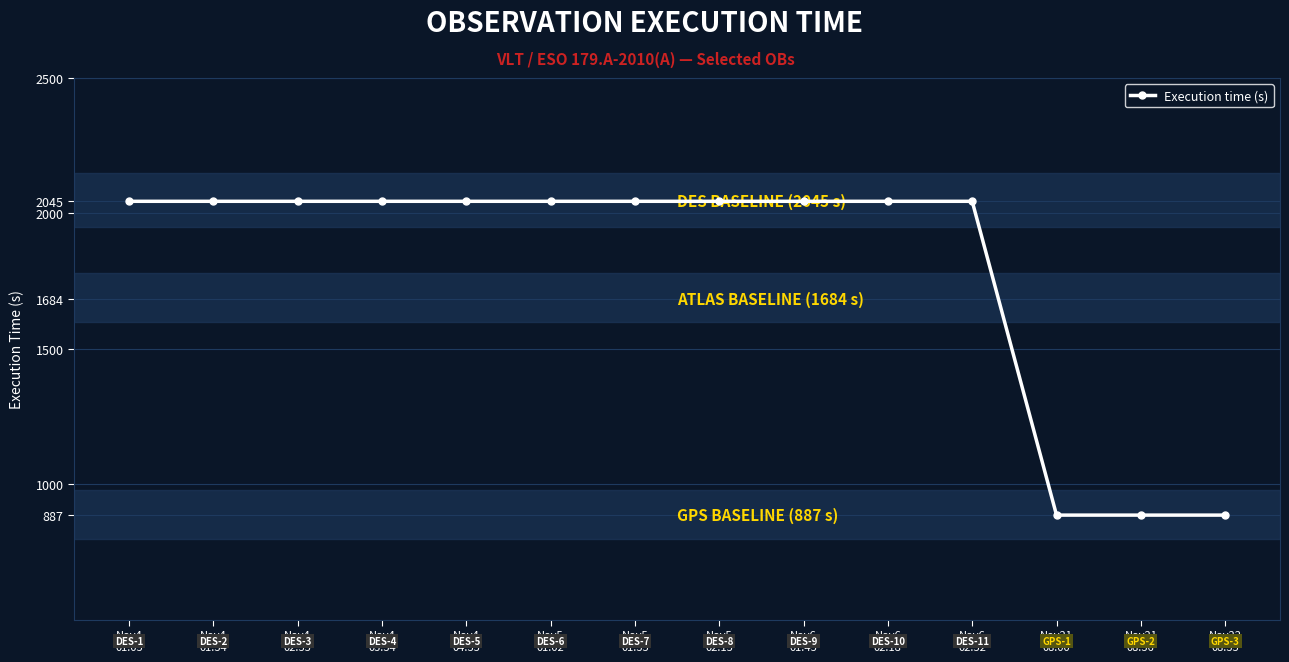

What is the average value?

1797